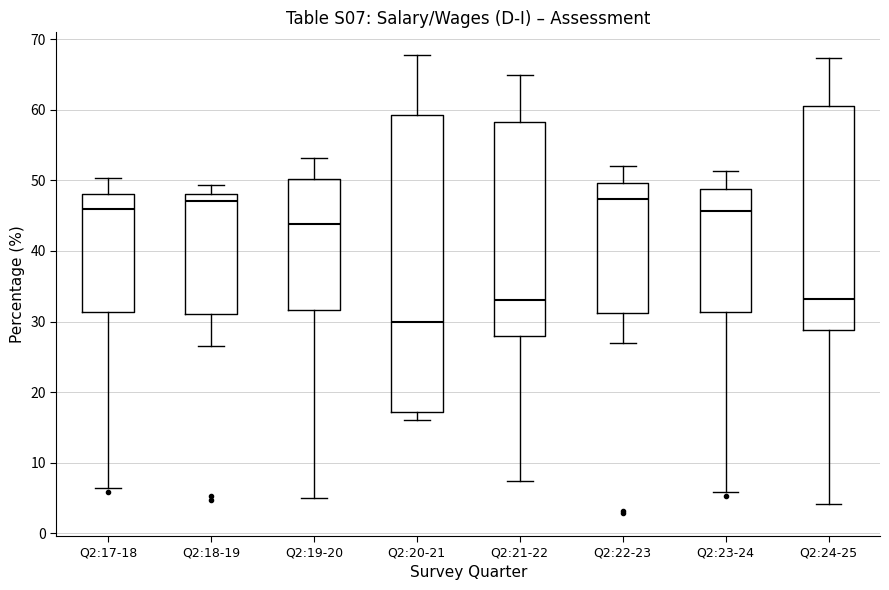

Where does the median line of the box for Q2:23-24 sit on the y-axis? The values are not printed on the chart, so give them approximately, as read against the axis.

46